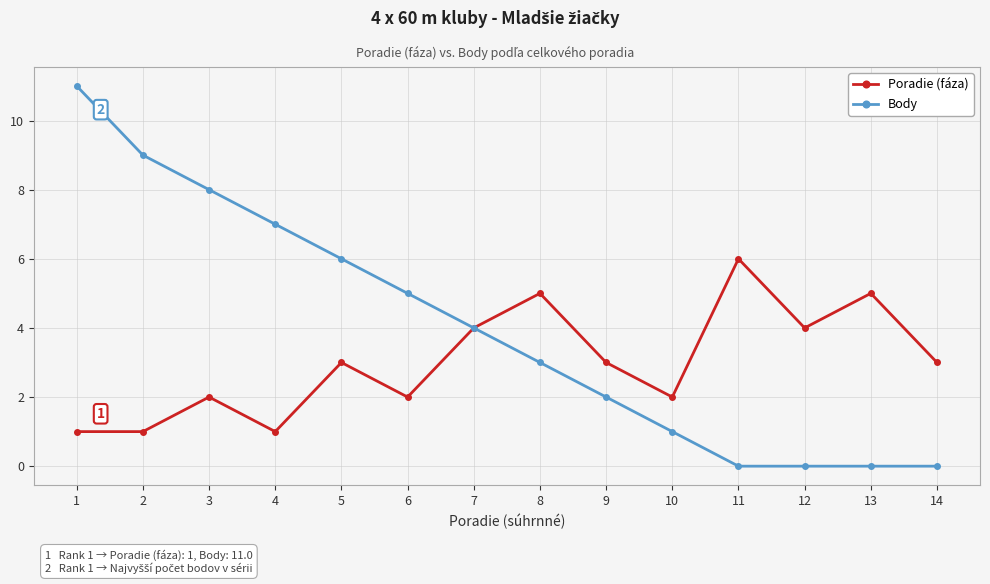

Which series changed the most between 3 and 12?

Body